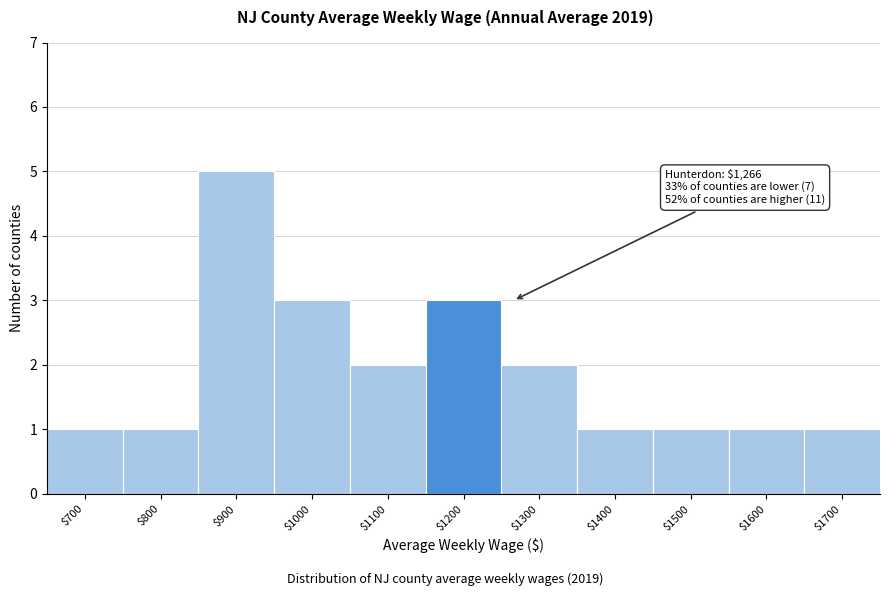

Reading left to right, list all the values displayed in this chart.

1	1	5	3	2	3	2	1	1	1	1